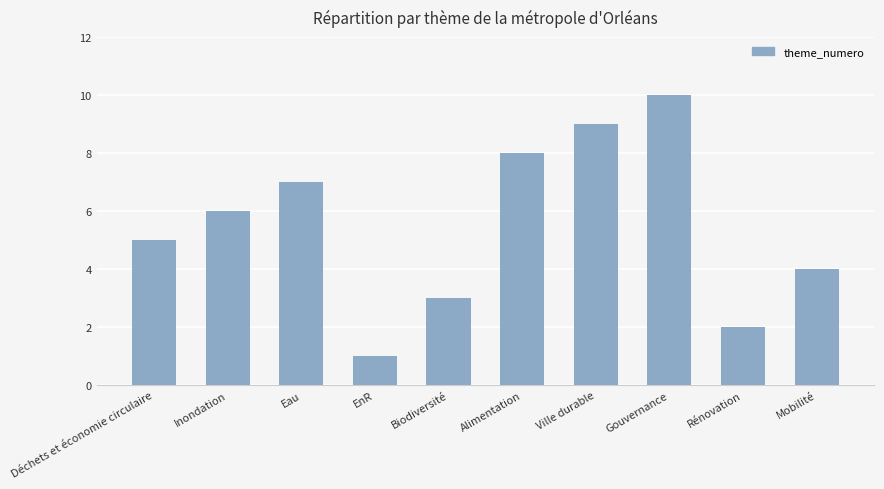

Does the chart contain any negative values?

No